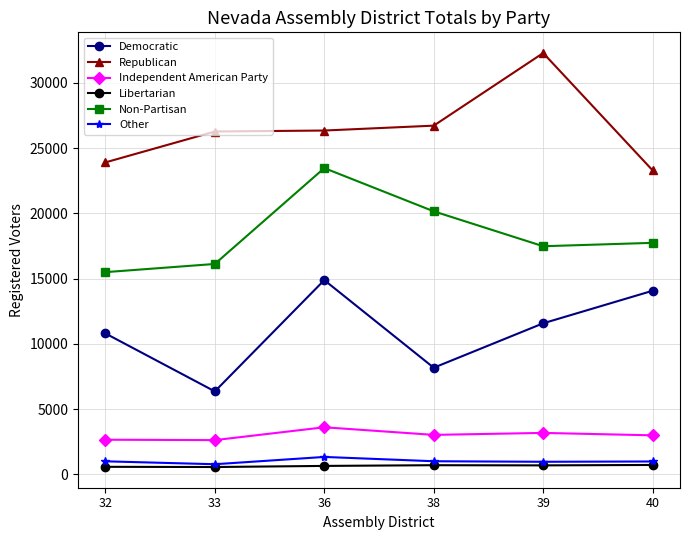

True or false: Independent American Party has more than 0 interior local peaks.

True